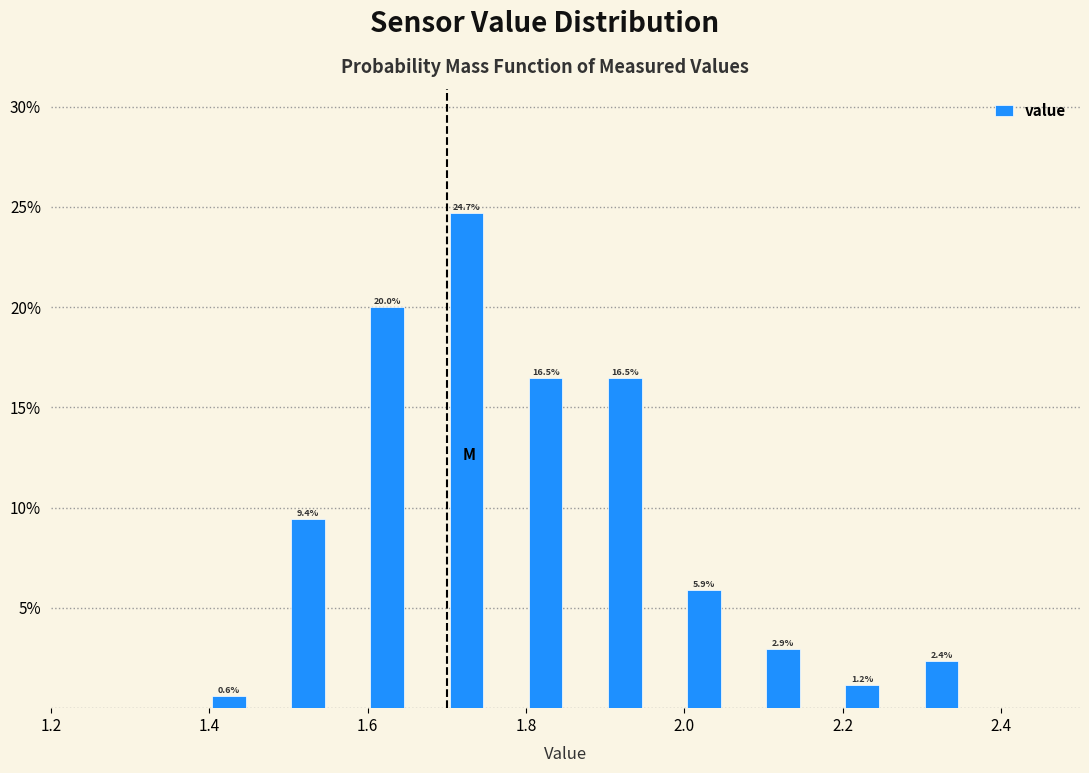

Read against the x-axis, roughly where is the centre of the tallest bar?

1.72